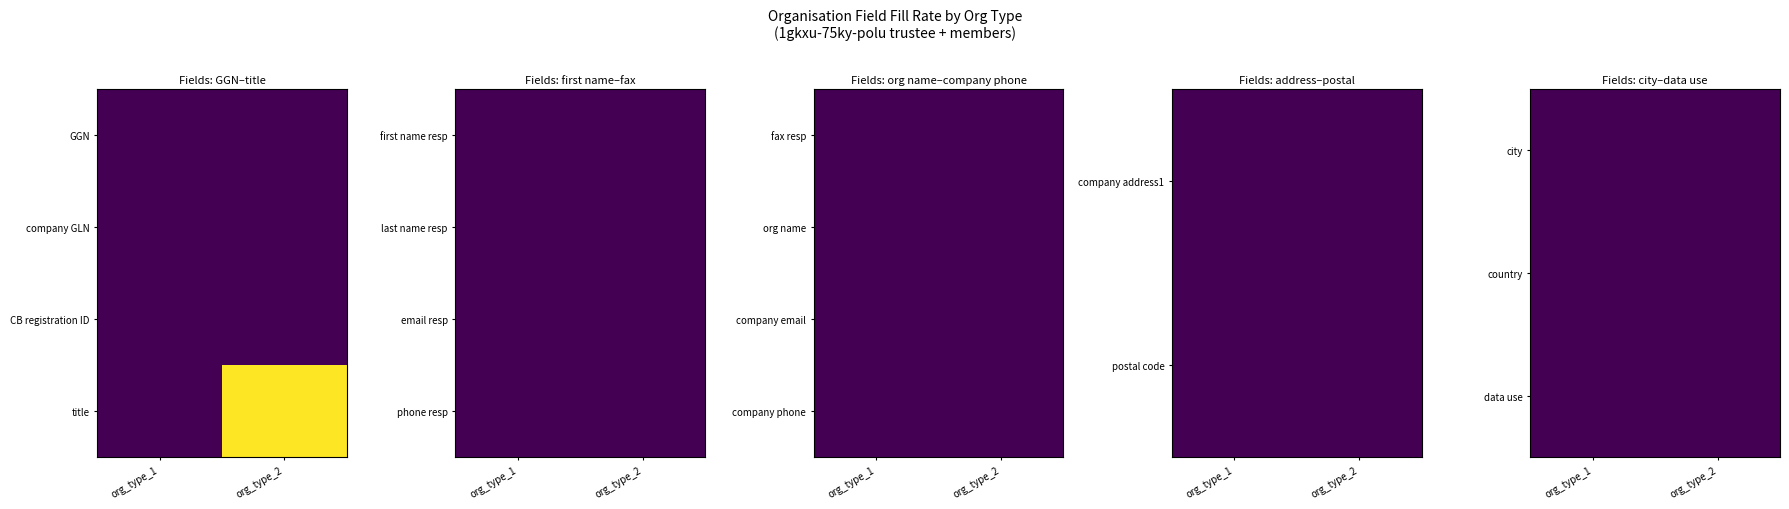

Rank the categories by mode=0, org=1 value from highest to lowest.

0, 1, 2, 3, 4, 5, 6, 7, 8, 9, 10, 11, 12